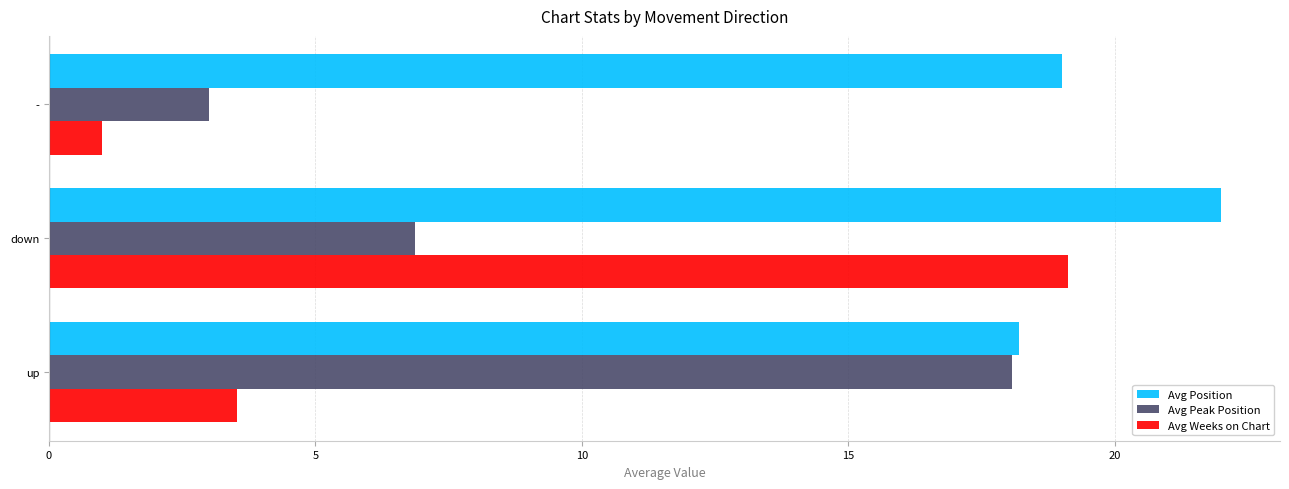

What are all the series names shown in the legend?

Avg Position, Avg Peak Position, Avg Weeks on Chart